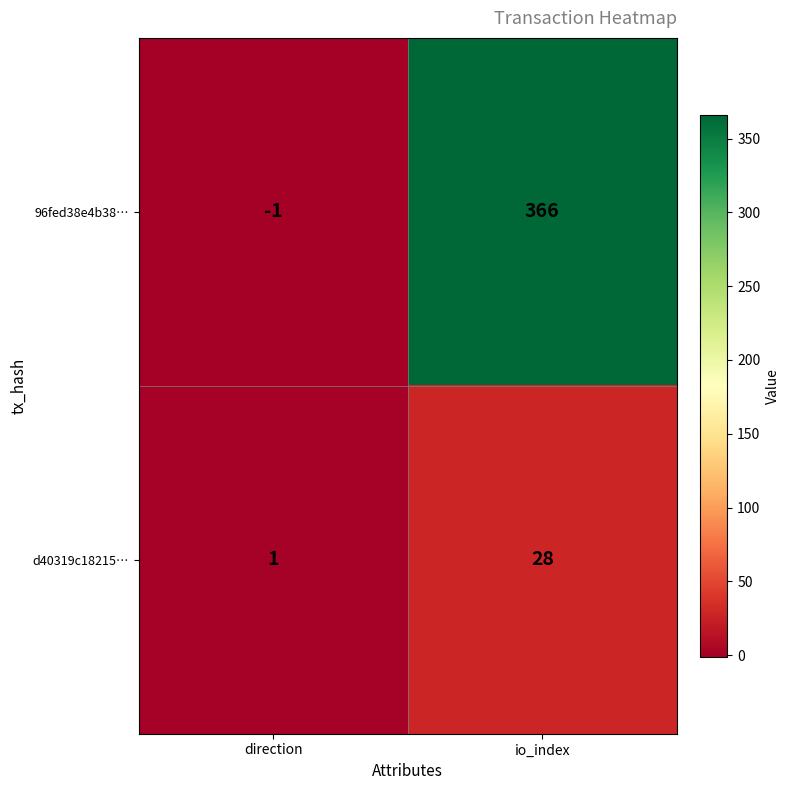

Which category has the lowest value across all series?

direction